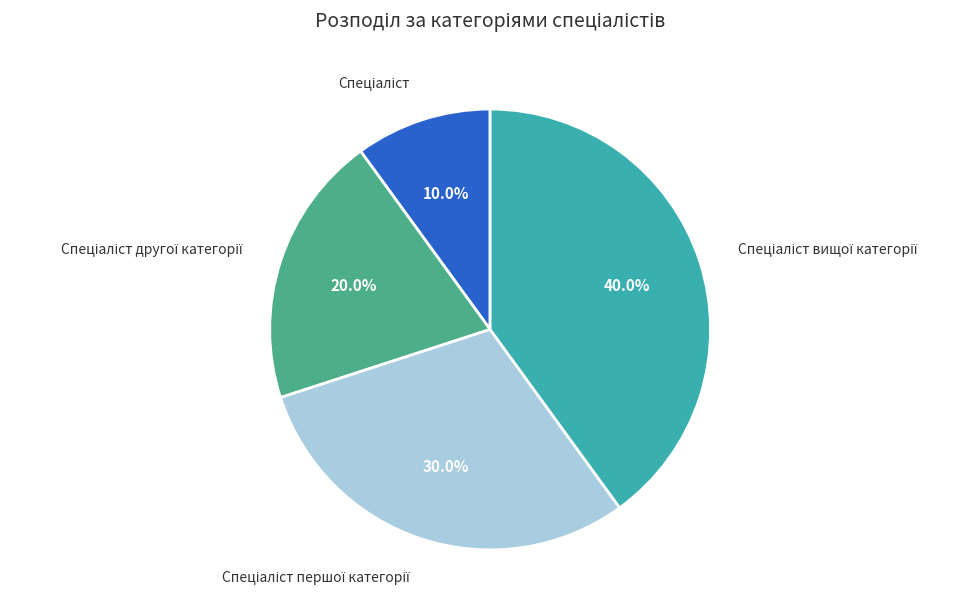

Does any single category account for the majority?

No